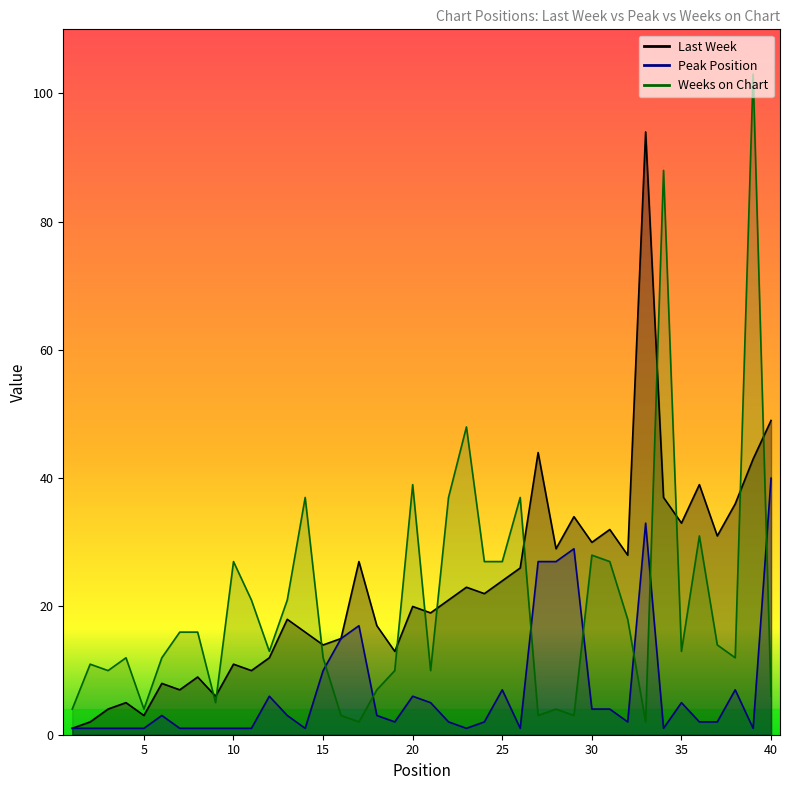

What is the value of the Weeks on Chart point at the 29th from the left?

3